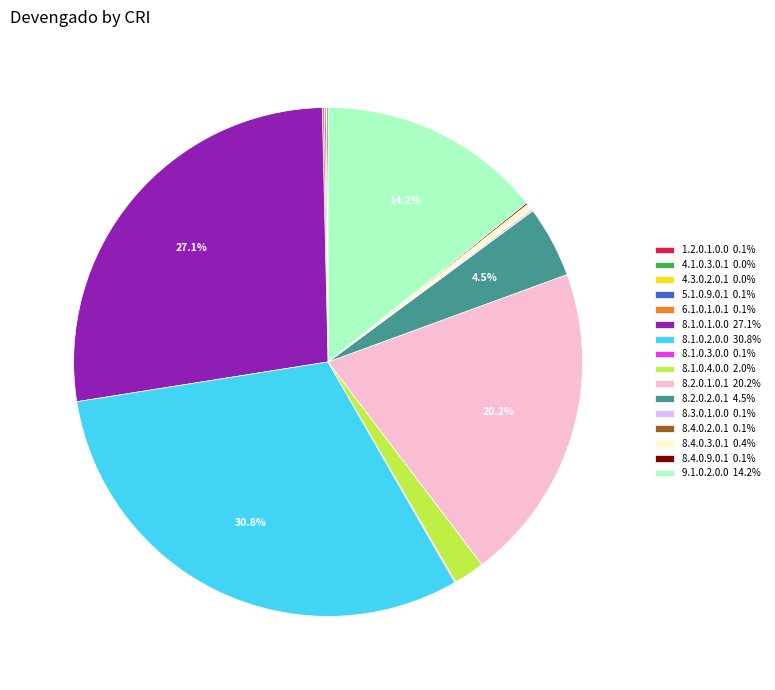

What is the ratio of the value at 8.1.0.1.0.0 27.1% to the value at 8.4.0.3.0.1 0.4%?

76.1